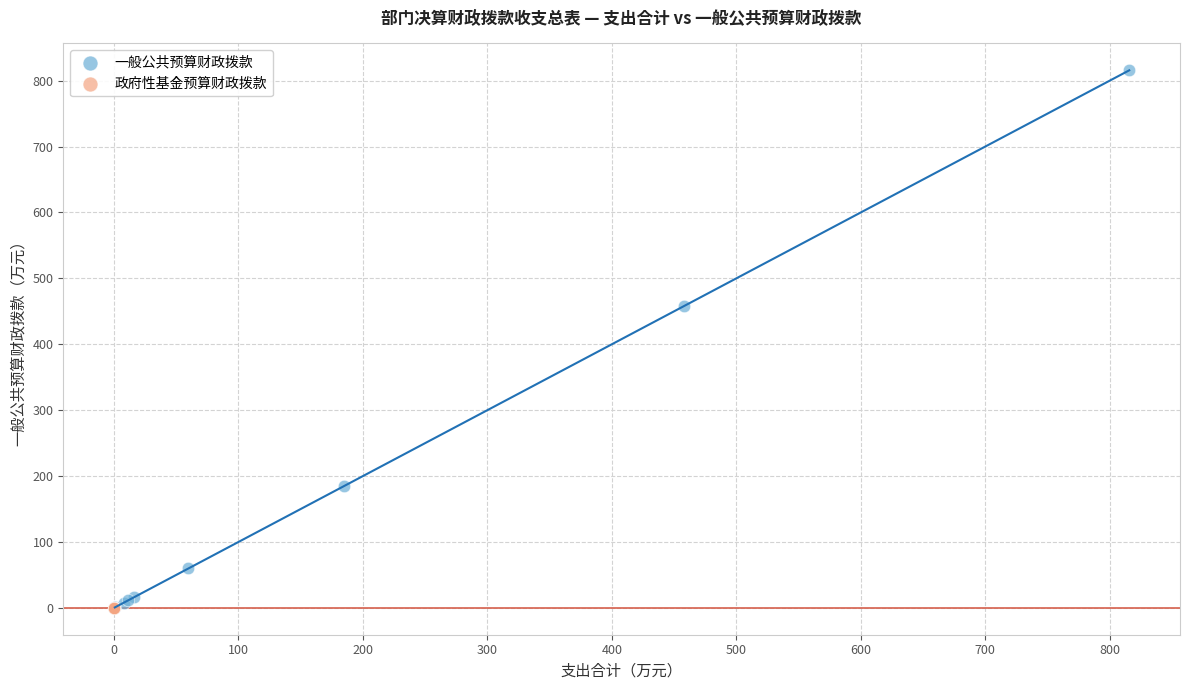

Which series reaches the maximum Y coordinate?

一般公共预算财政拨款